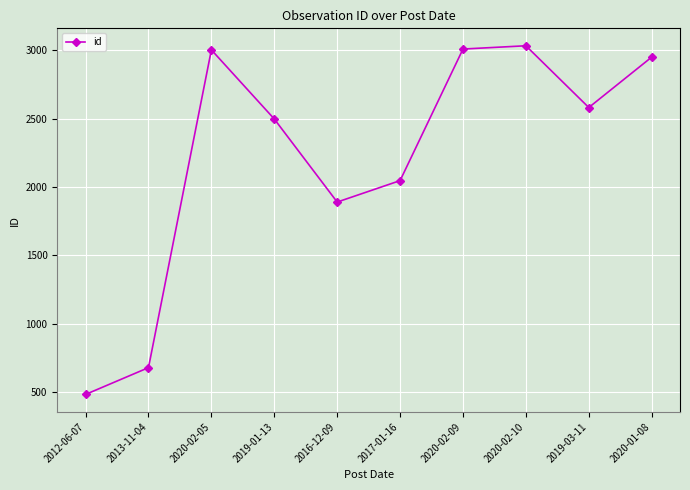

What is the change in value from 2012-06-07 to 2019-03-11?

+2100